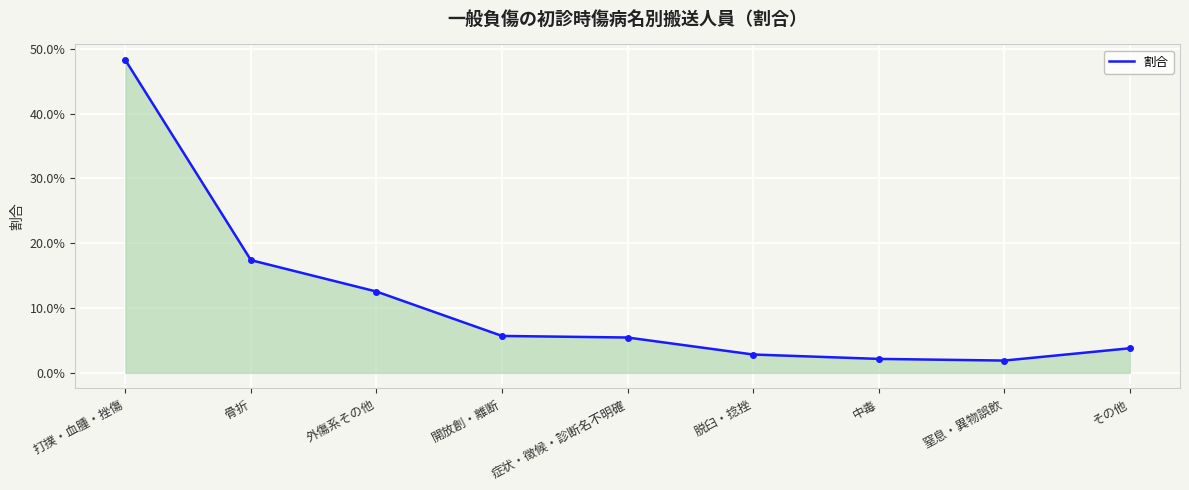

Does the chart have visible grid lines?

Yes